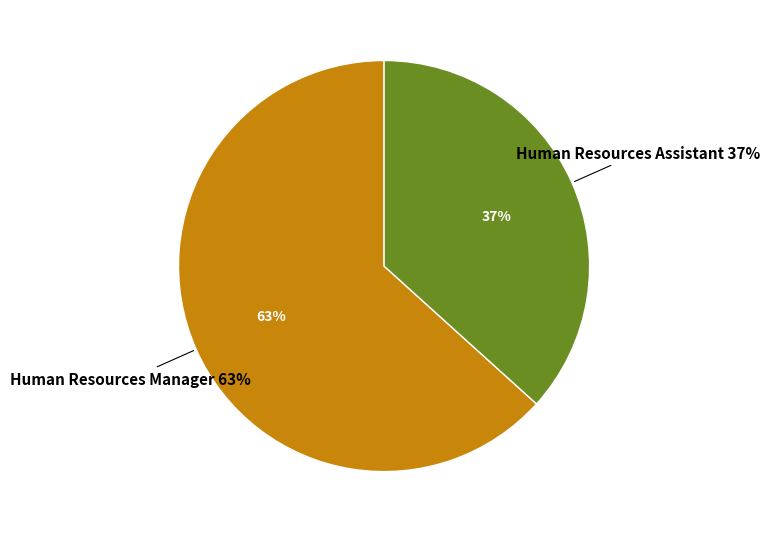

Combined, do Human Resources Assistant and Human Resources Manager account for over 50%?

Yes